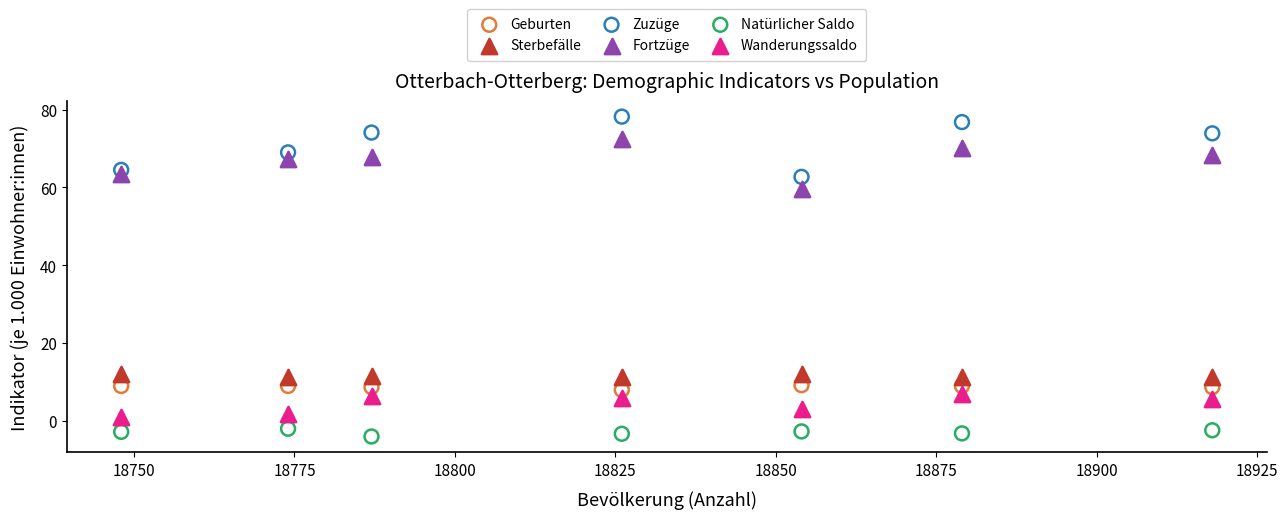

Which series has the widest spread of Y values?

Zuzüge